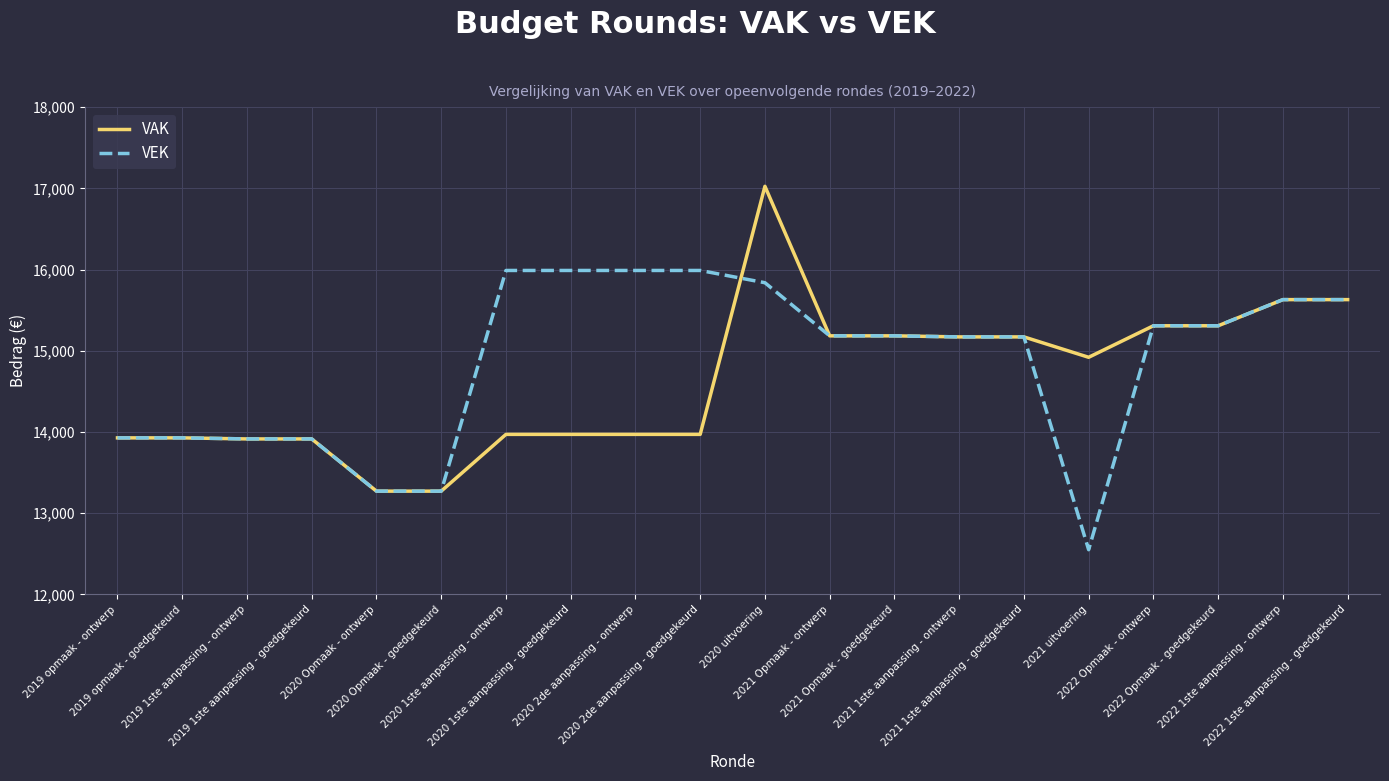

The value of VAK at 2021 1ste aanpassing - ontwerp is 15171. True or false?

True